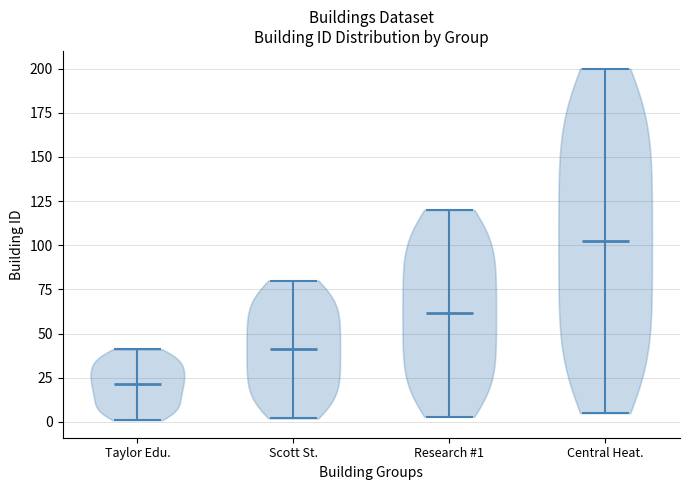

Reading left to right, read every violin against the y-axis: where its median line is, and the lowest and highest points it reaches. The values are not printed on the chart, so give them approximately, as read against the axis.

Taylor Edu.: median line 20, lowest point 0, highest point 40
Scott St.: median line 40, lowest point 0, highest point 80
Research #1: median line 60, lowest point 5, highest point 120
Central Heat.: median line 105, lowest point 5, highest point 200